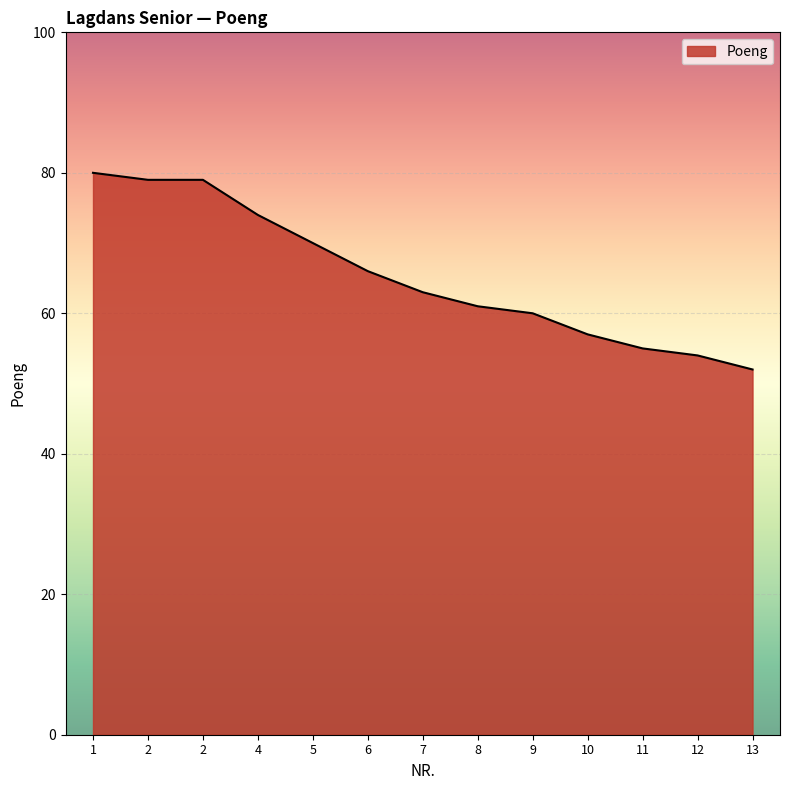

Rank the categories by value from lowest to highest.

13, 12, 11, 10, 9, 8, 7, 6, 5, 4, 2, 2, 1